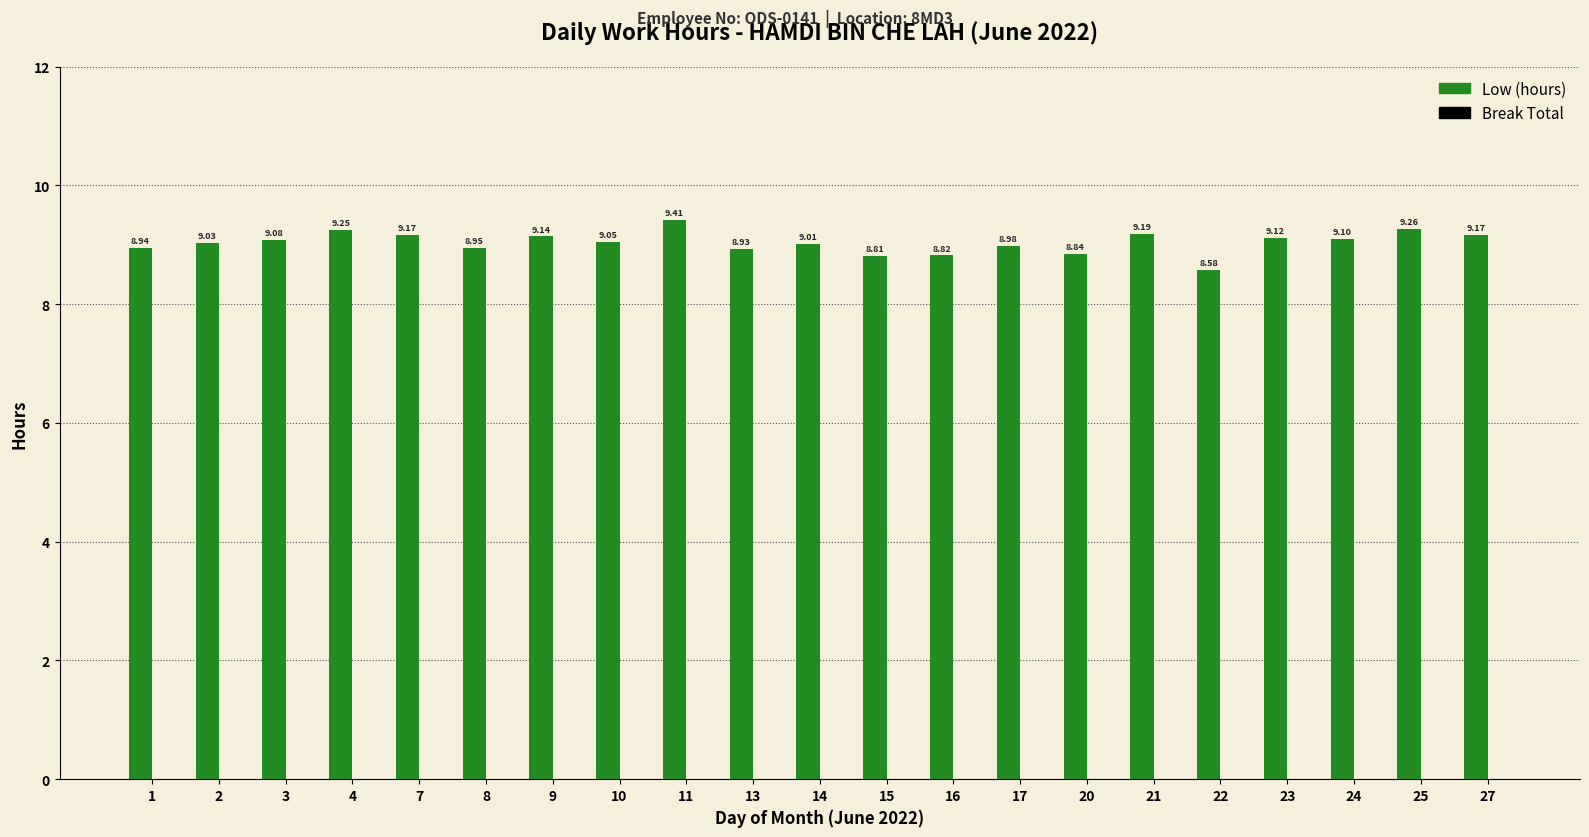

How many series are shown in this chart?

1